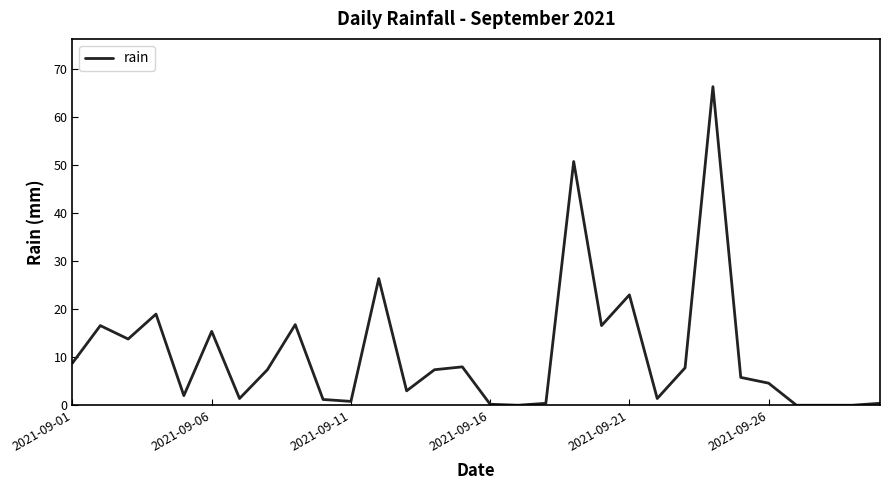

What is the sum of all values?

325.4